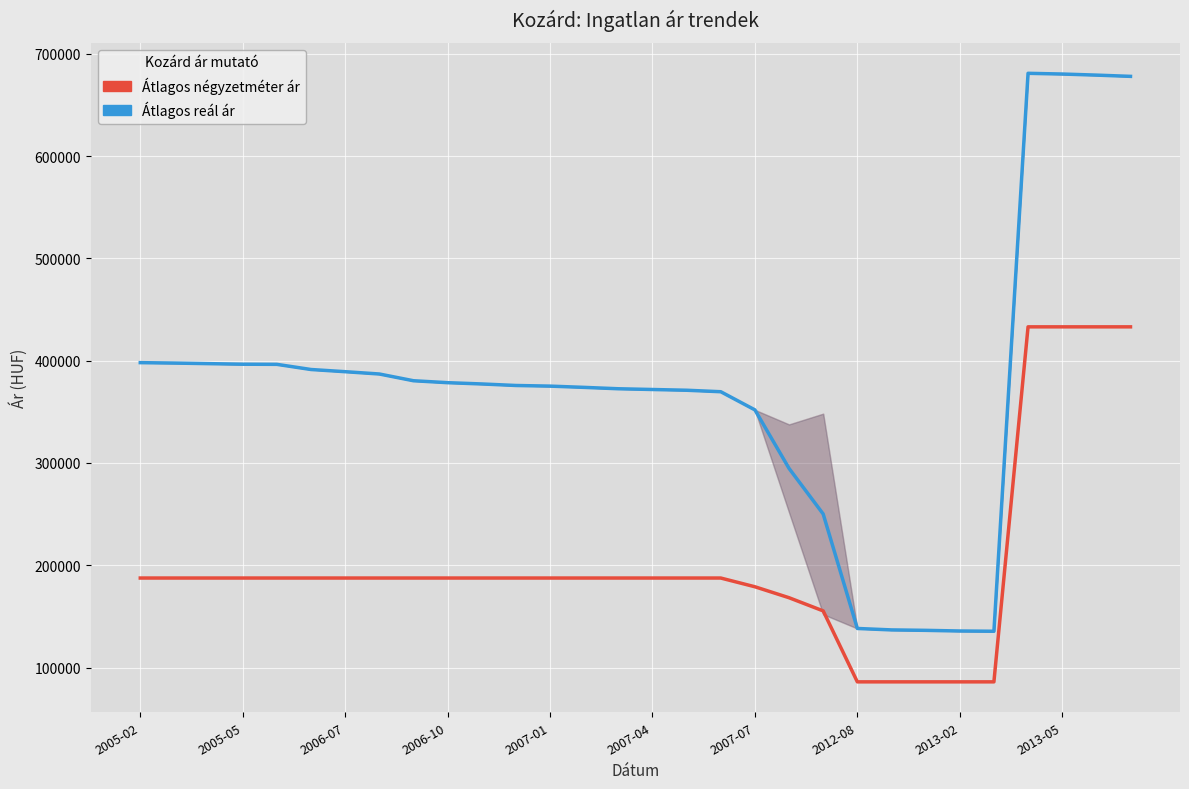

What is the minimum value for Átlagos négyzetméter ár?

86000